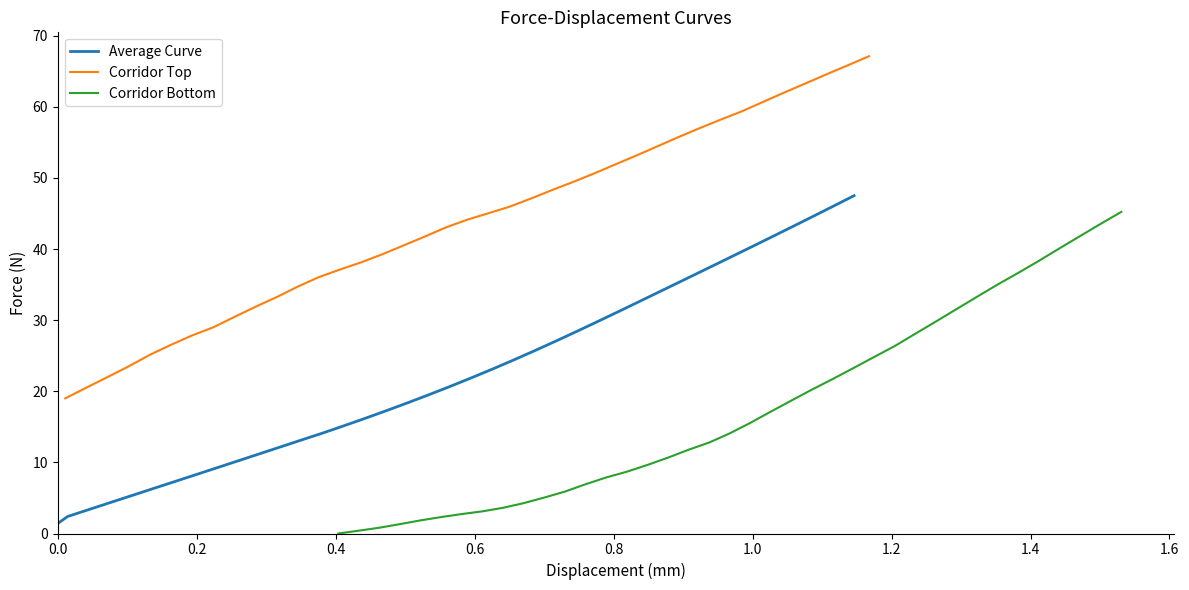

What is the maximum value for Average Curve?

47.5